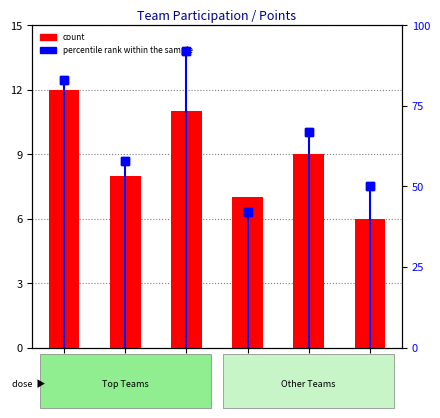

True or false: percentile rank within the sample has a value of 64 at PHA.

False